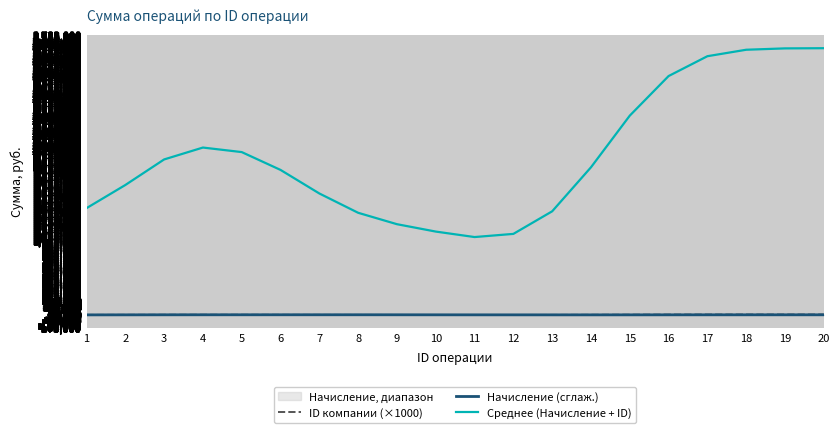

What is the maximum value for Среднее (Начисление + ID)?

3602366.4